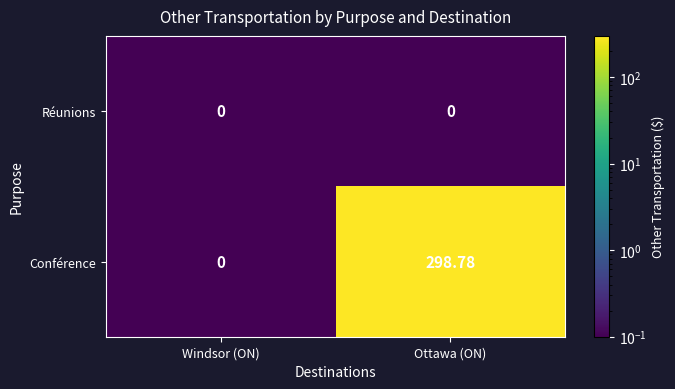

Which series has the largest range (max minus min)?

Conférence